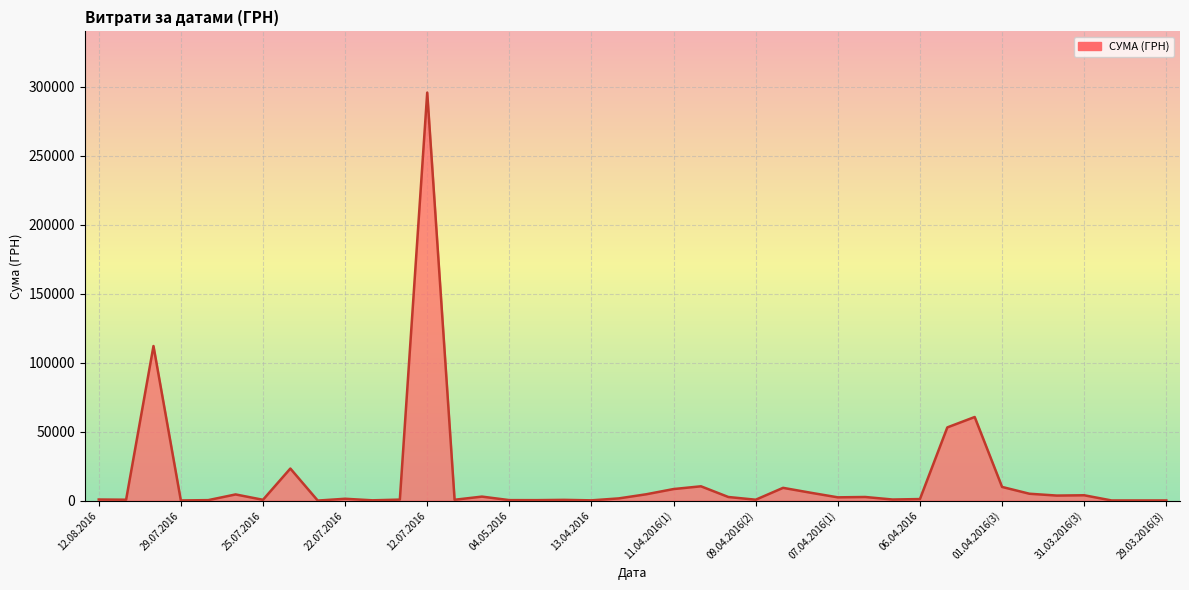

Does the chart display data point markers on the line(s)?

No